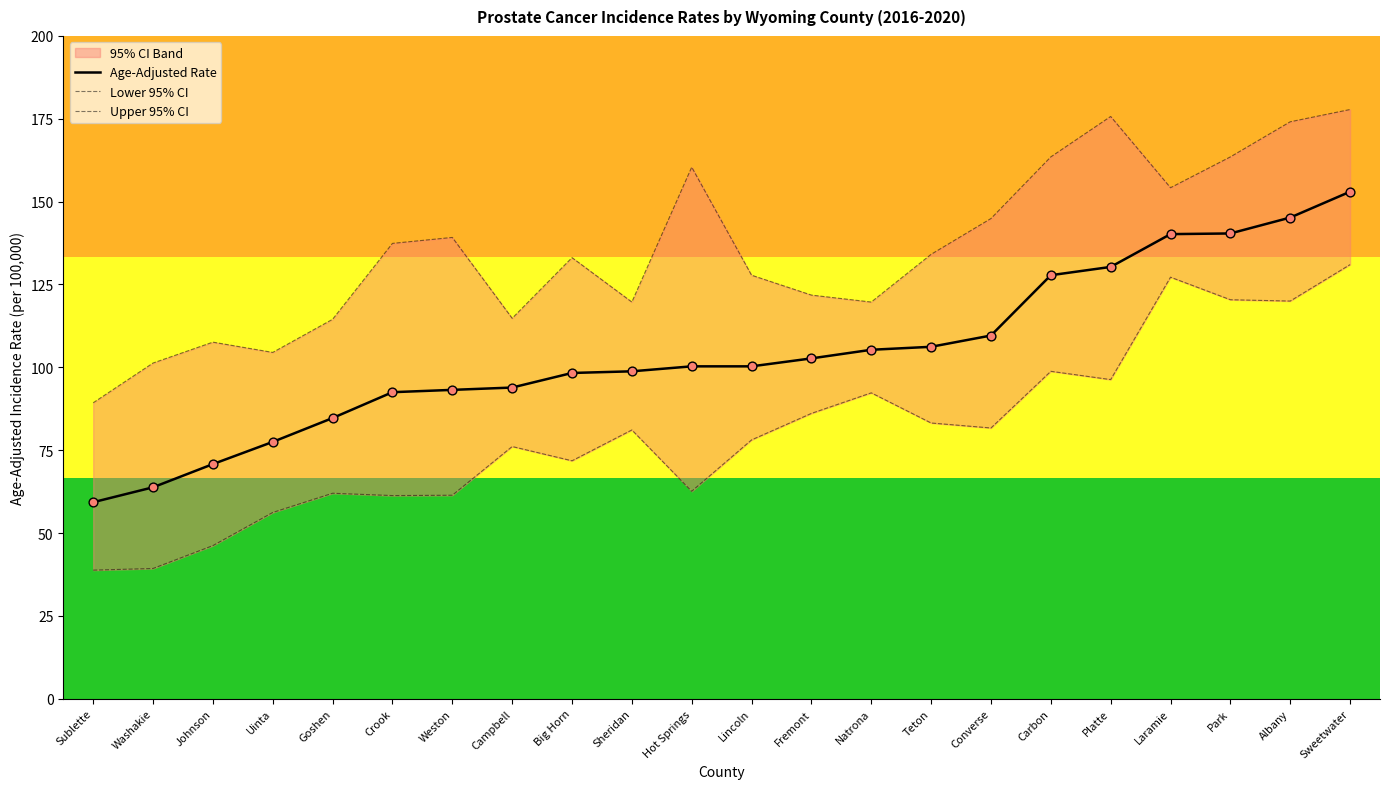

At which label does Age-Adjusted Rate reach its minimum?

Sublette